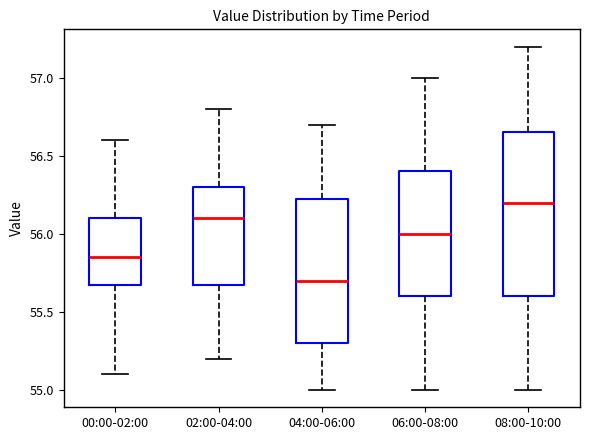

Which box is the tallest, from its lower edge to its upper edge?

08:00-10:00